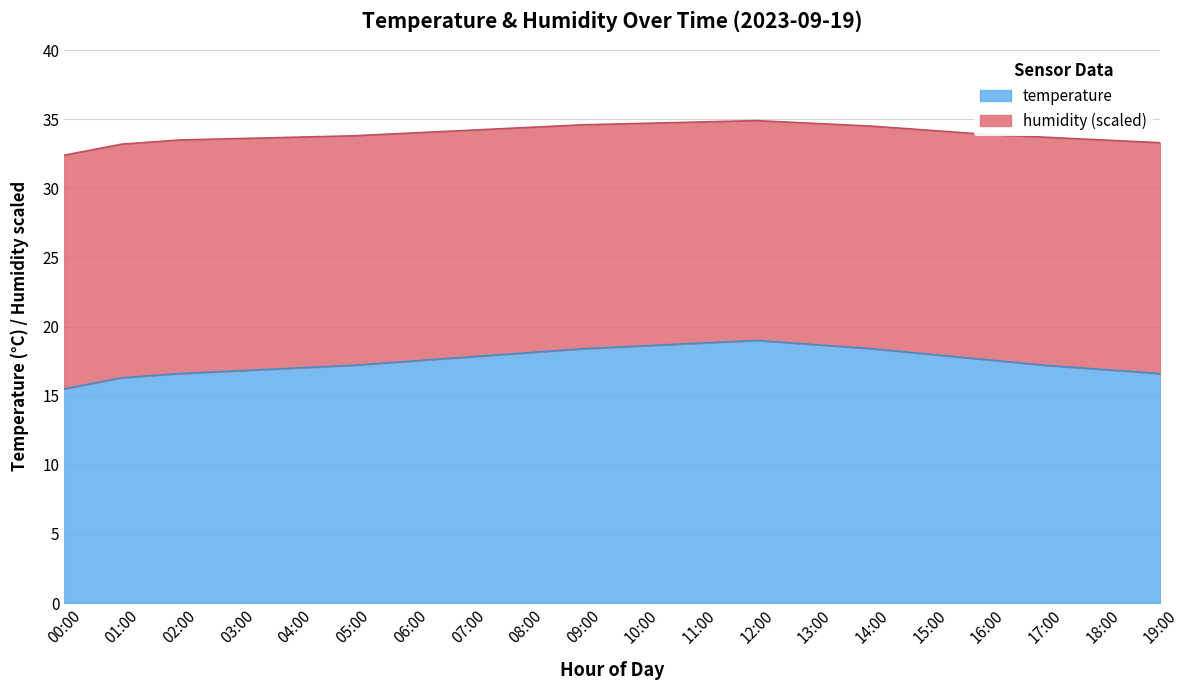

What is the change in value from 06:00 to 14:00?

+0.9